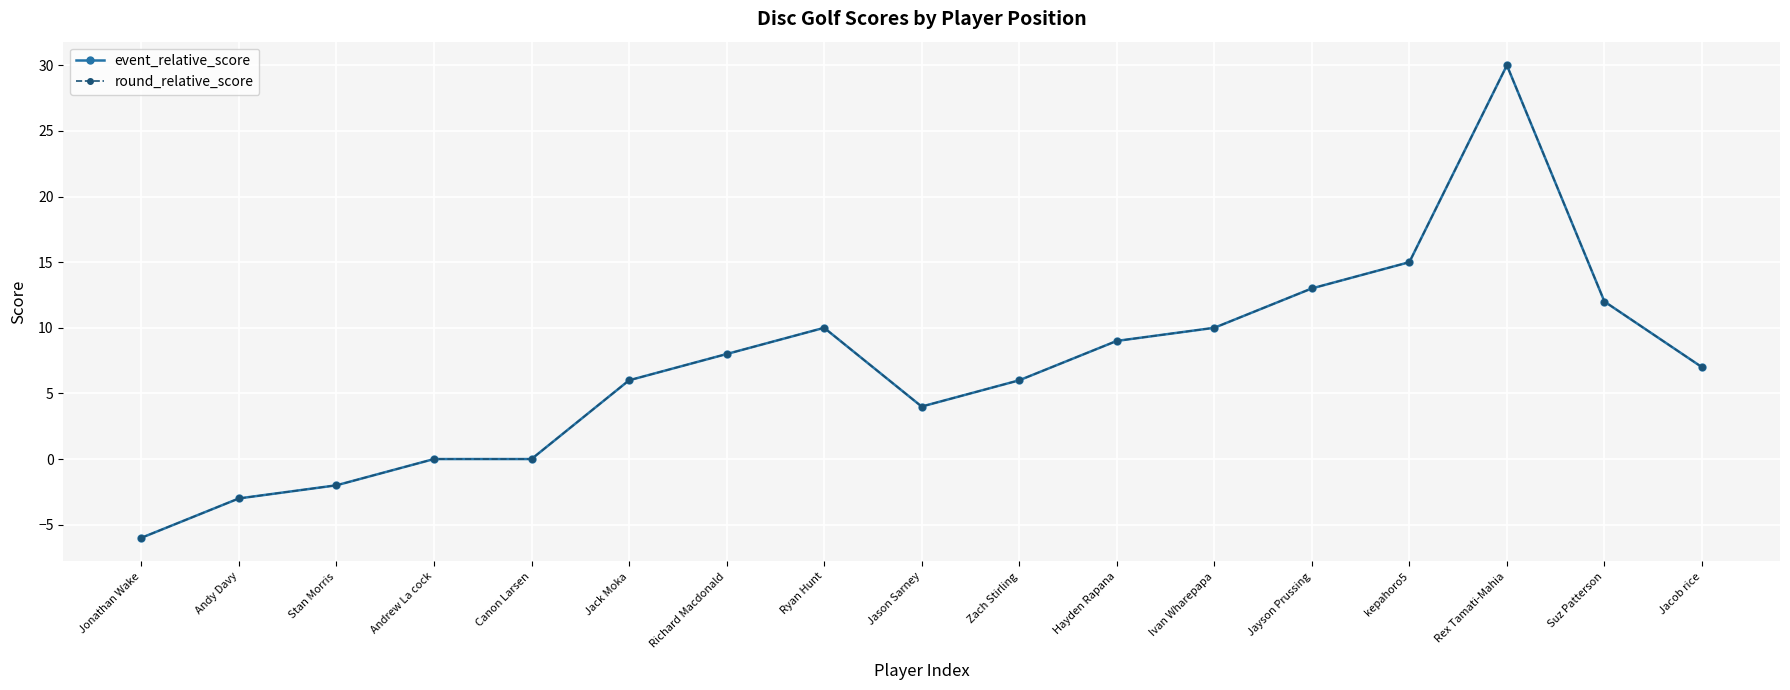

What is the label of the 15th point from the right?

Stan Morris